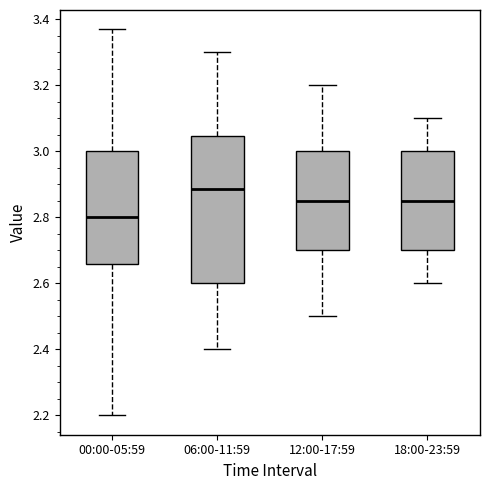

Reading left to right, read every box against the y-axis: the position of its median line, the range the box covers, and the ends of its whiskers. The values are not printed on the chart, so give them approximately, as read against the axis.

00:00-05:59: median 2.80, box 2.66 to 3.00, whiskers 2.20 to 3.38
06:00-11:59: median 2.88, box 2.60 to 3.04, whiskers 2.40 to 3.30
12:00-17:59: median 2.86, box 2.70 to 3.00, whiskers 2.50 to 3.20
18:00-23:59: median 2.86, box 2.70 to 3.00, whiskers 2.60 to 3.10